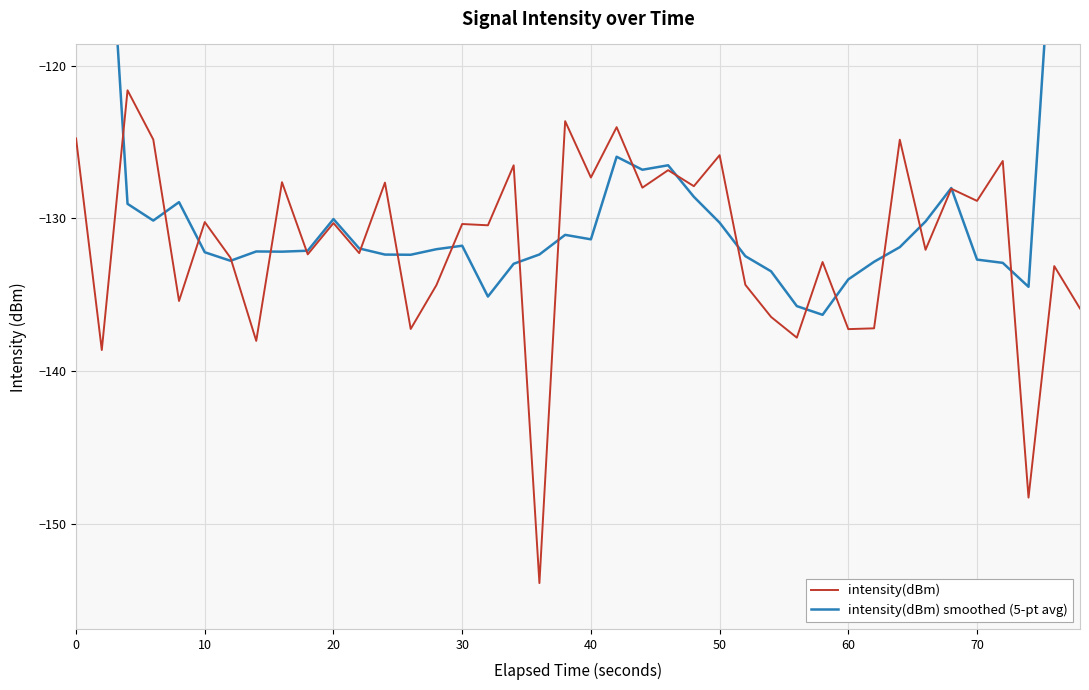

The value of intensity(dBm) at 0 is -220.5. True or false?

False